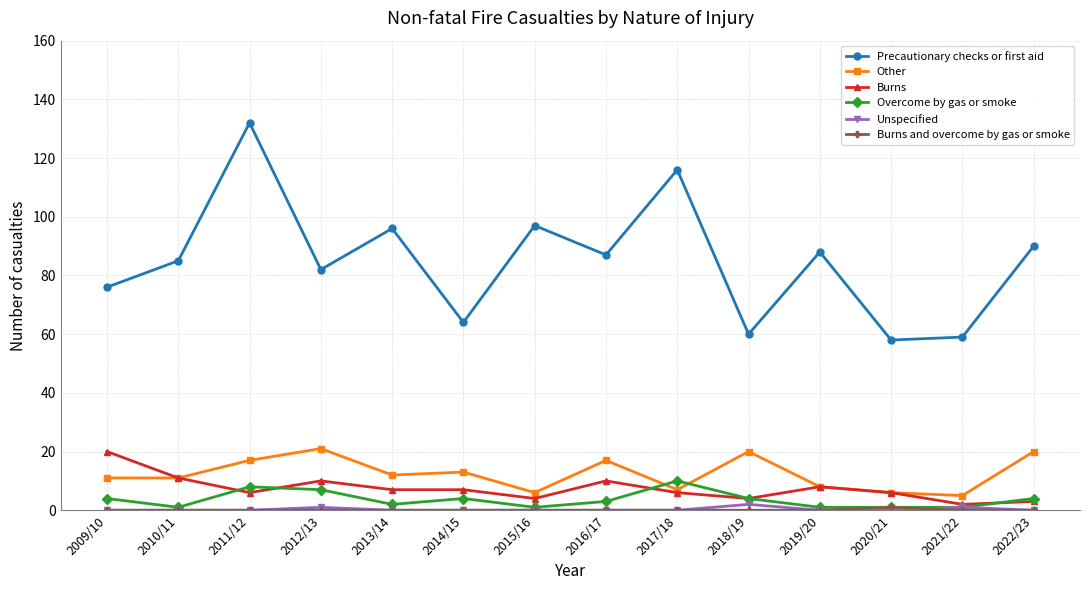

Which series changed the most between 2011/12 and 2014/15?

Precautionary checks or first aid